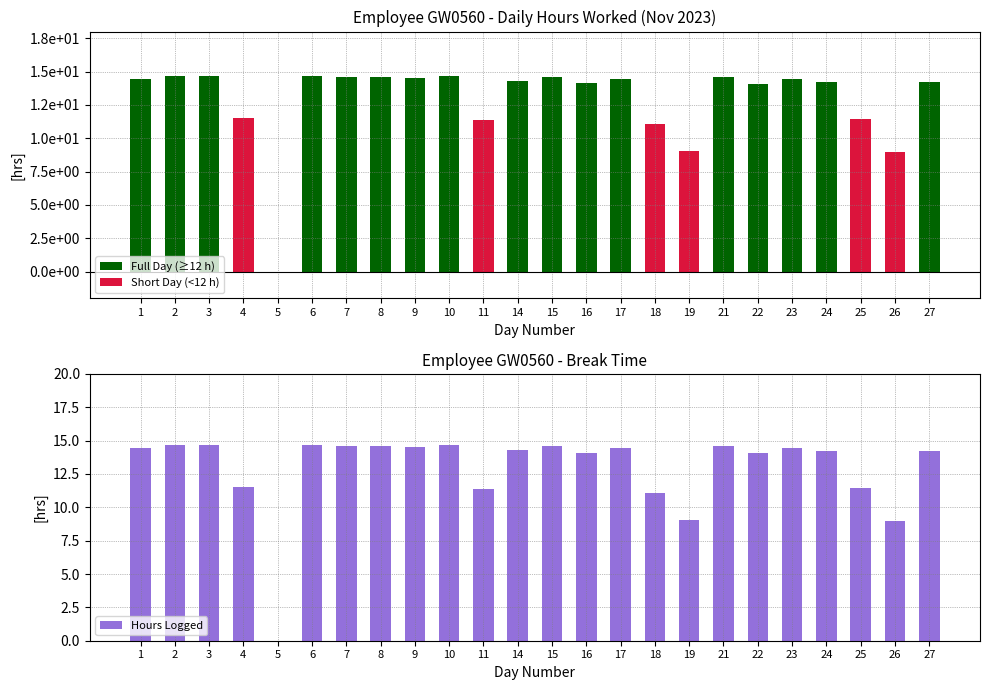

What is the difference between the Full Day (≥12 h) values at 1 and 5?

14.5